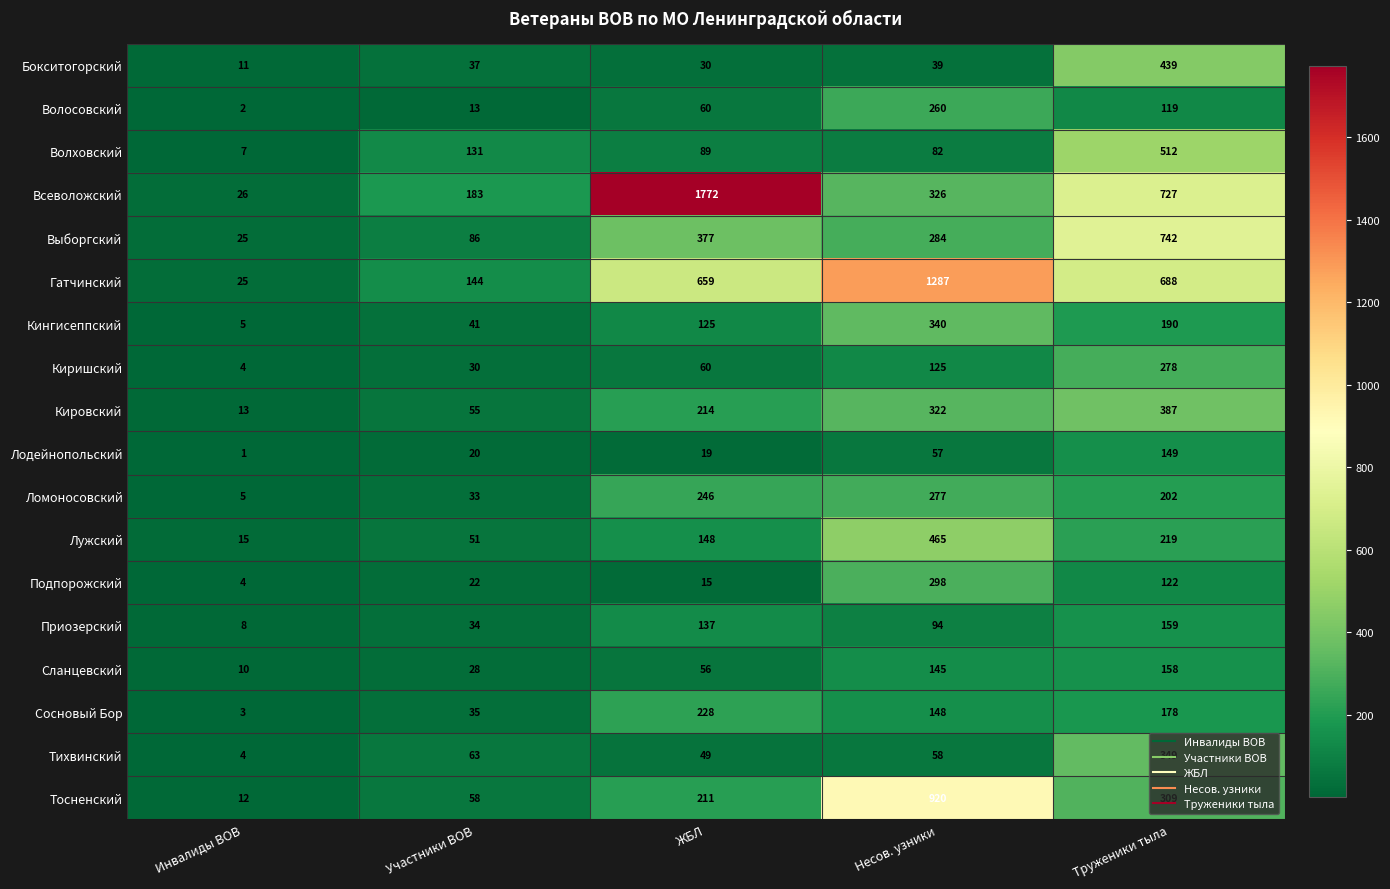

What is the maximum value shown in the chart?

1772